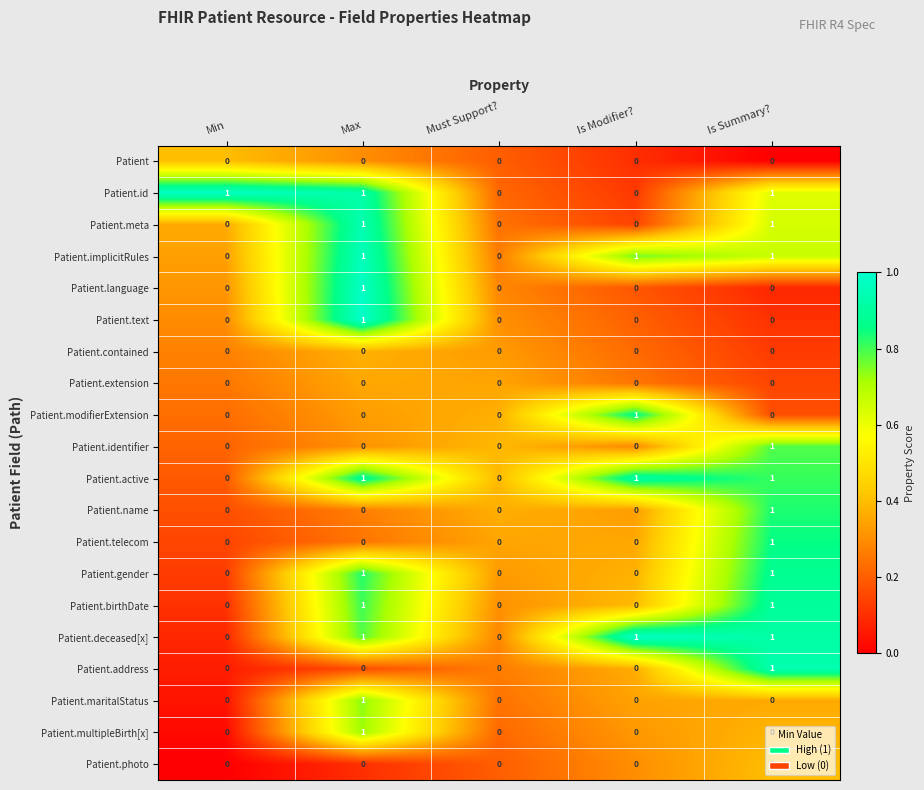

Is the value of Patient.birthDate at Is Modifier? greater than the value of Patient.implicitRules at Max?

No